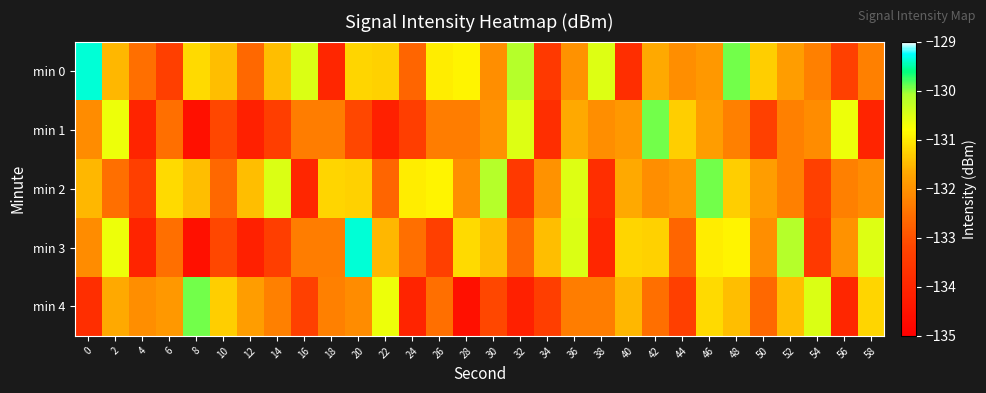

At 42, list the series in order from smallest to largest.

min 4, min 2, min 0, min 3, min 1